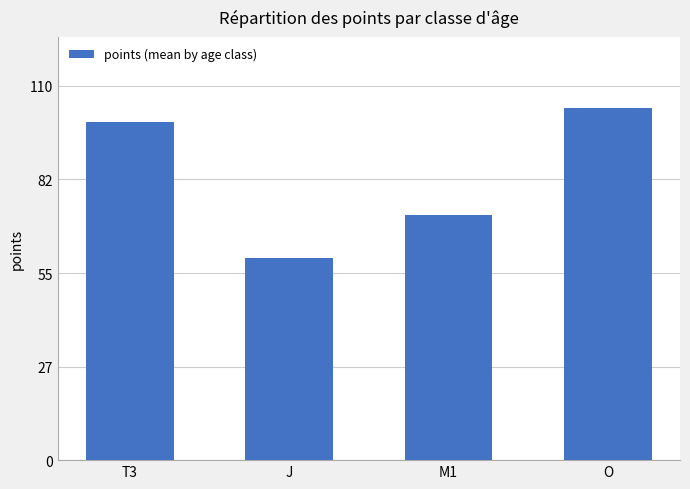

The value at T3 is 99.3. True or false?

True